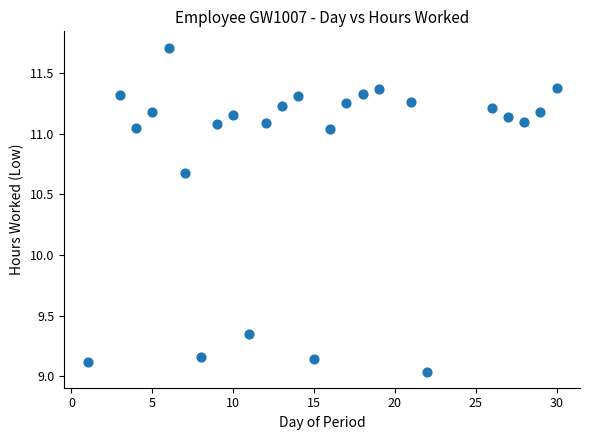

What is the range of Y values (max minus min)?

2.7